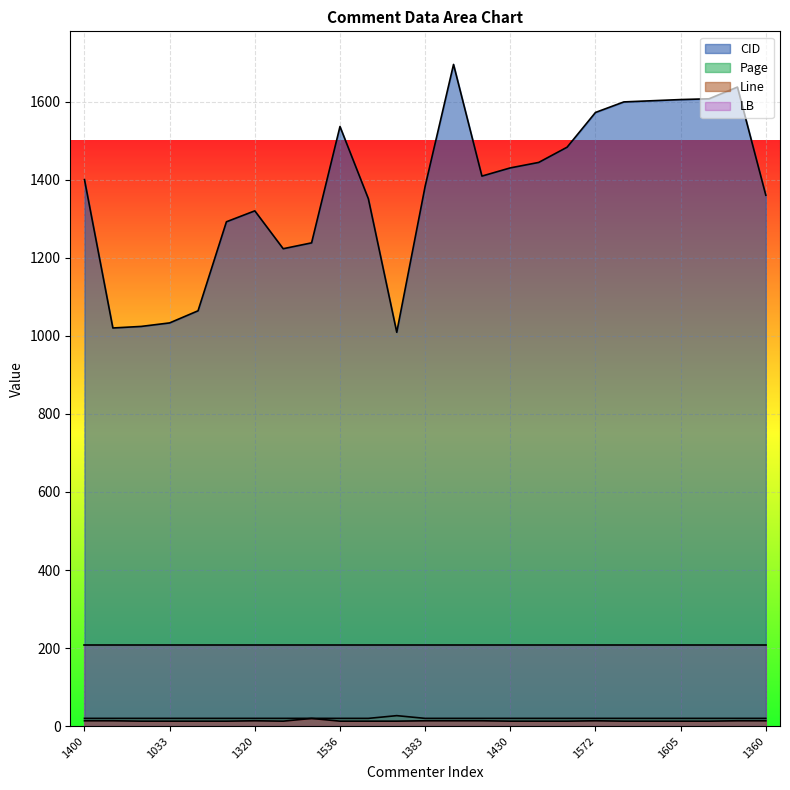

Which series has the largest total across all categories?

CID